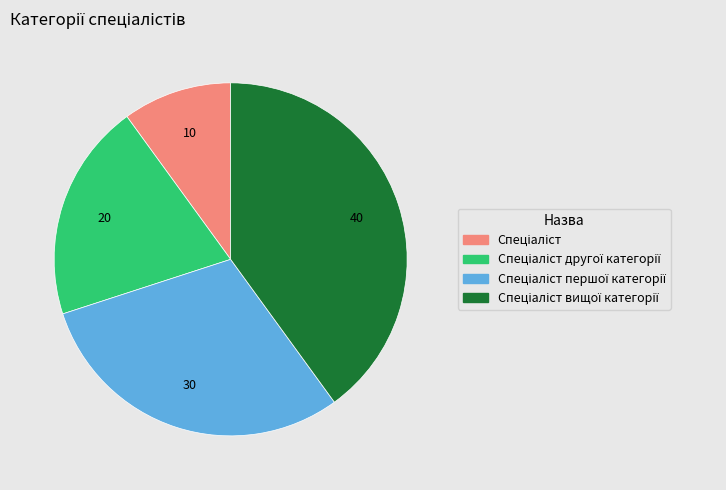

Is there a majority slice in this chart?

No